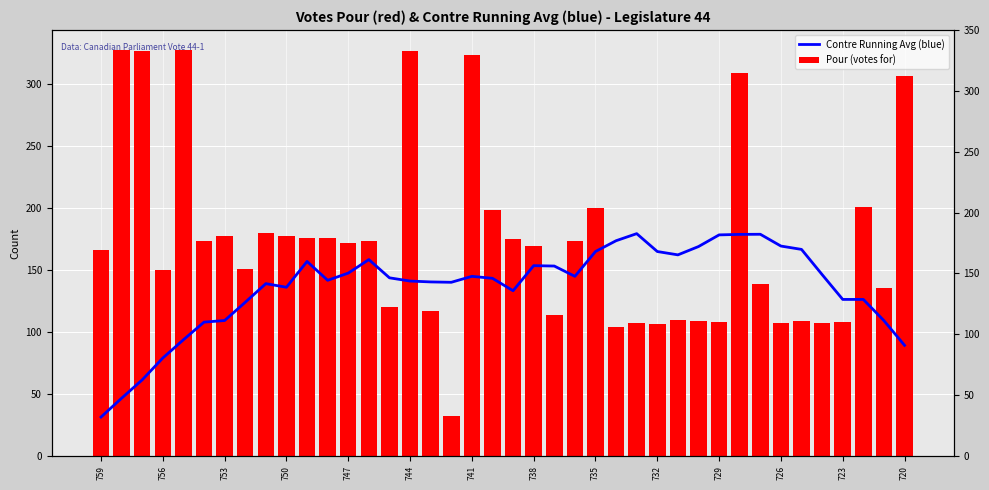

Rank the series by their maximum value, from highest to lowest.

Pour (votes for), Contre Running Avg (blue)